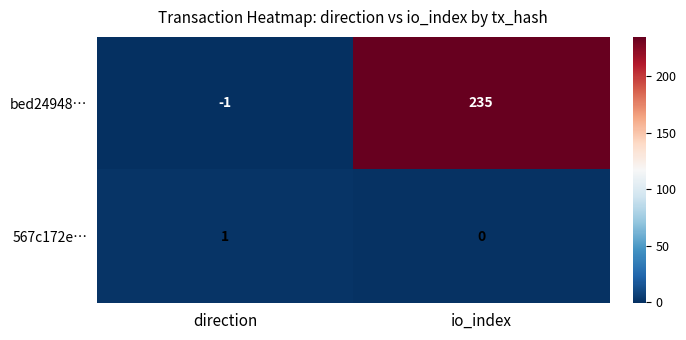

Which label corresponds to the smallest value in the chart?

direction